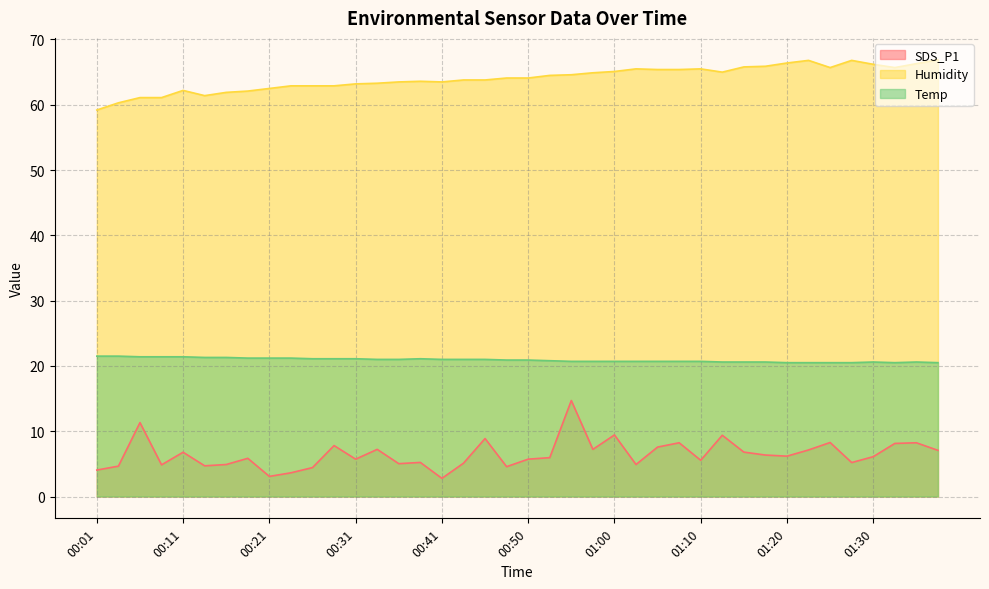

True or false: Temp and Humidity cross at least once.

False